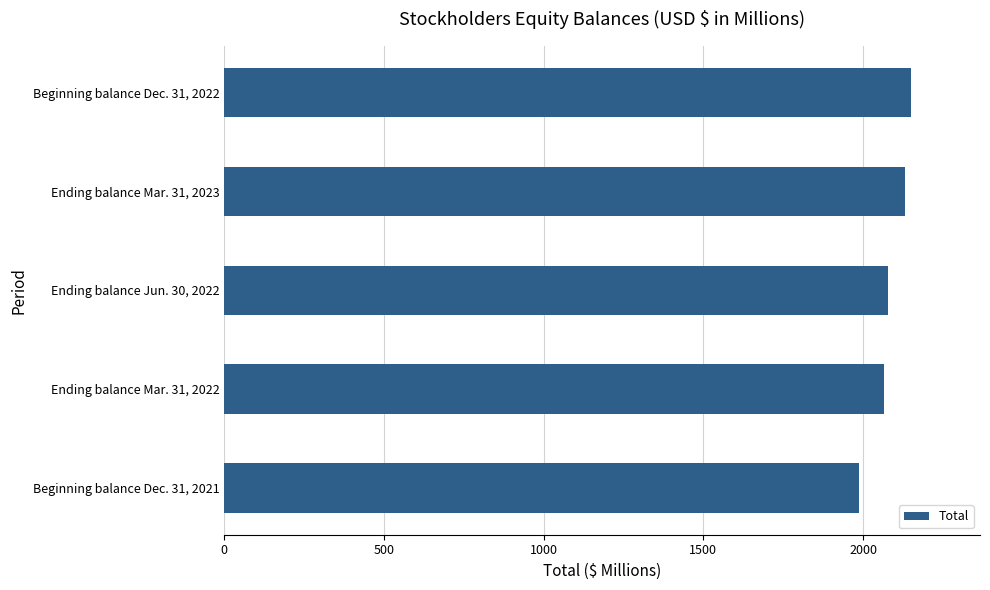

Is it true that the value at Beginning balance Dec. 31, 2022 is 2151?

True